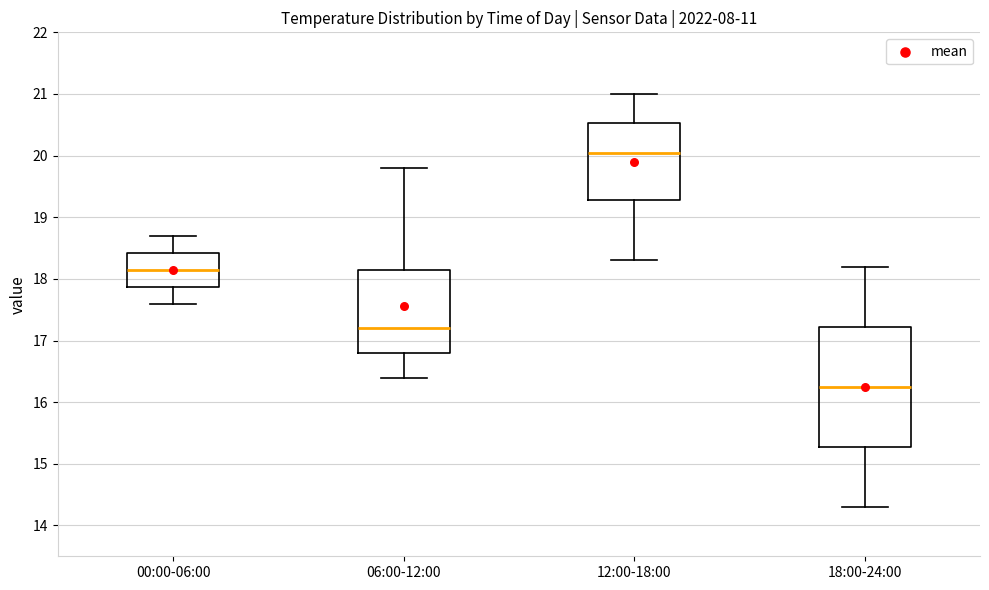

Where does the lower whisker of the box for 00:00-06:00 end on the y-axis? The values are not printed on the chart, so give them approximately, as read against the axis.

17.6